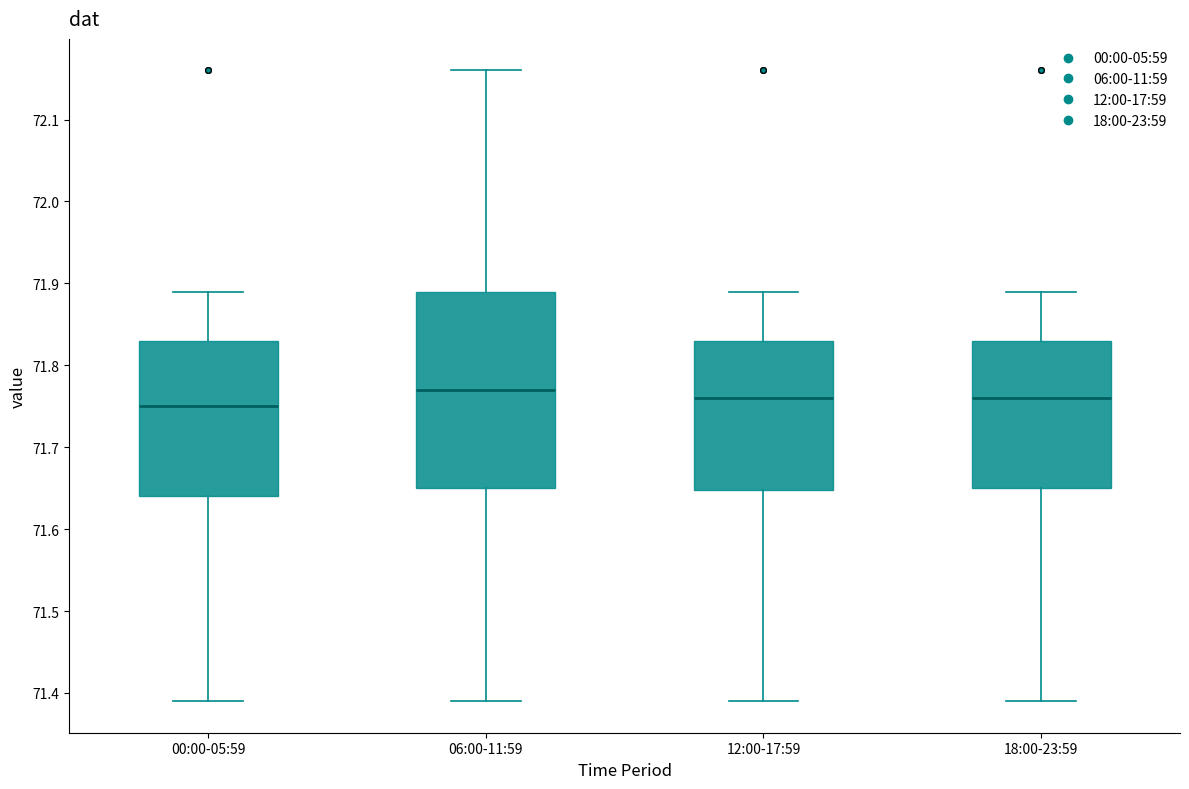

Where is the lower edge of the box for 12:00-17:59 on the y-axis? The values are not printed on the chart, so give them approximately, as read against the axis.

71.65